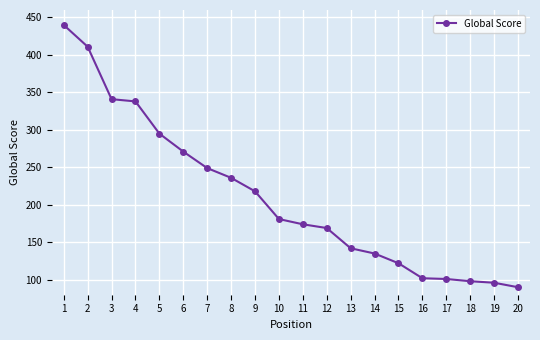

What is the difference between the maximum and second lowest values?

344